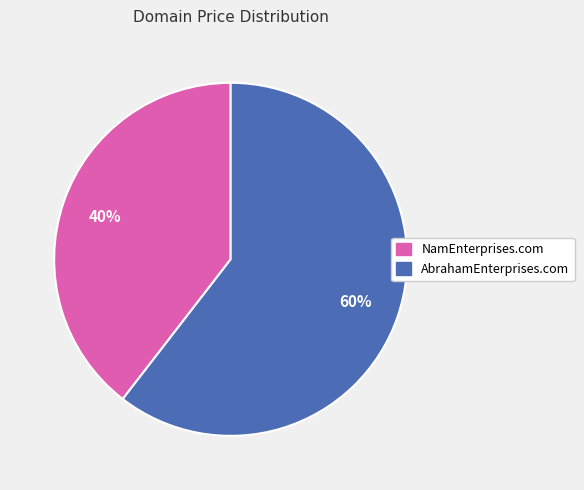

Is there a majority slice in this chart?

Yes